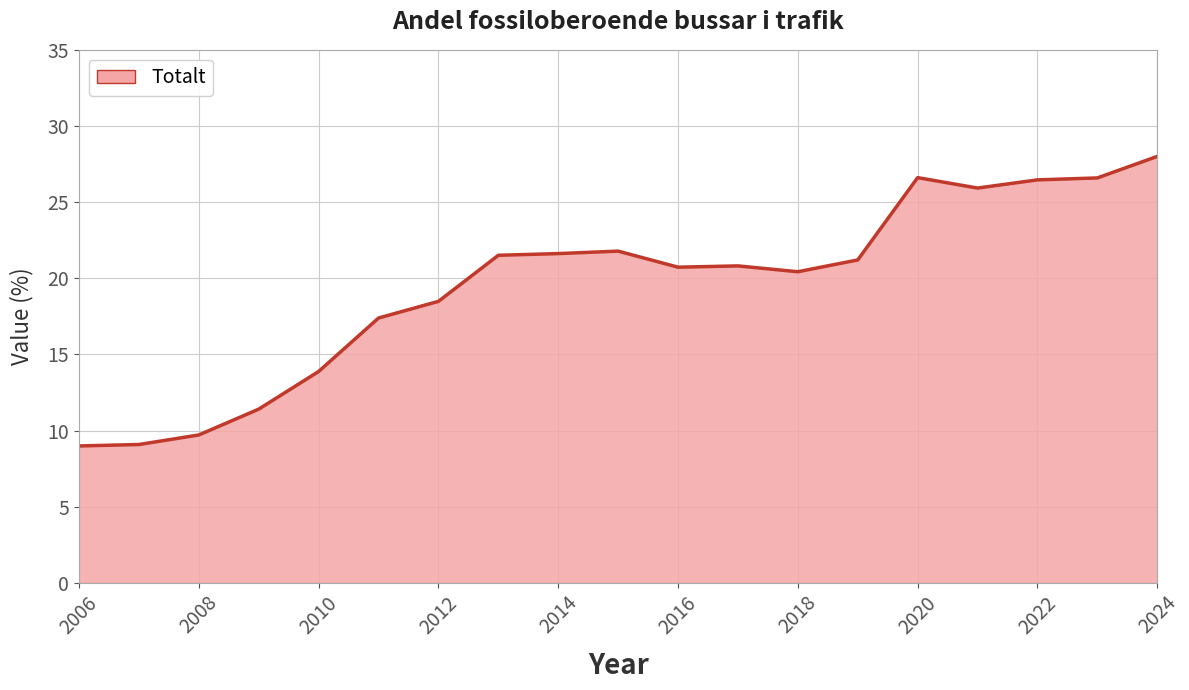

Does the chart have visible grid lines?

Yes